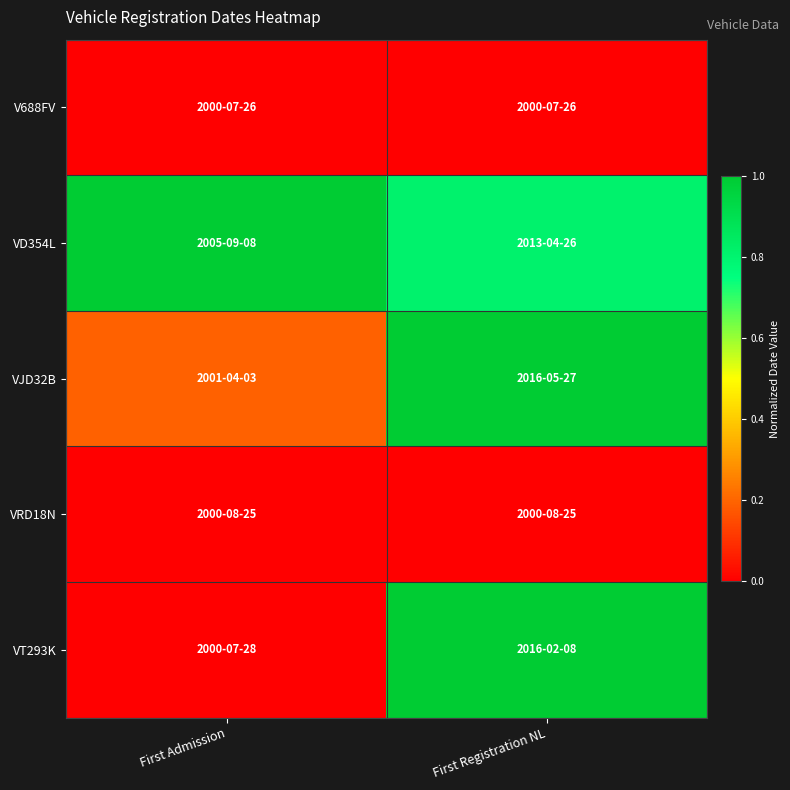

Which has a higher value, First Registration NL or First Admission?

First Registration NL